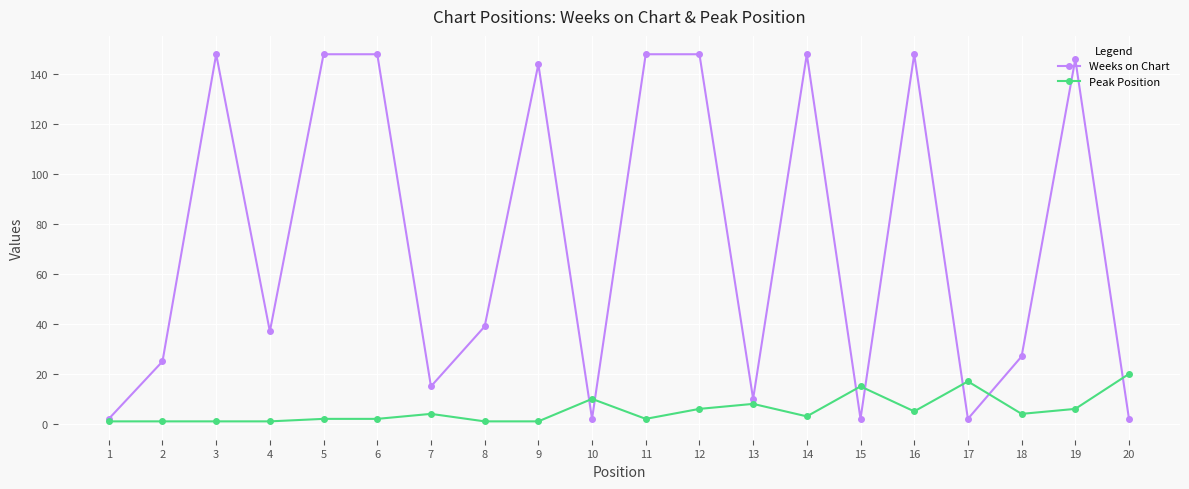

Which series changed the most between 18 and 20?

Weeks on Chart